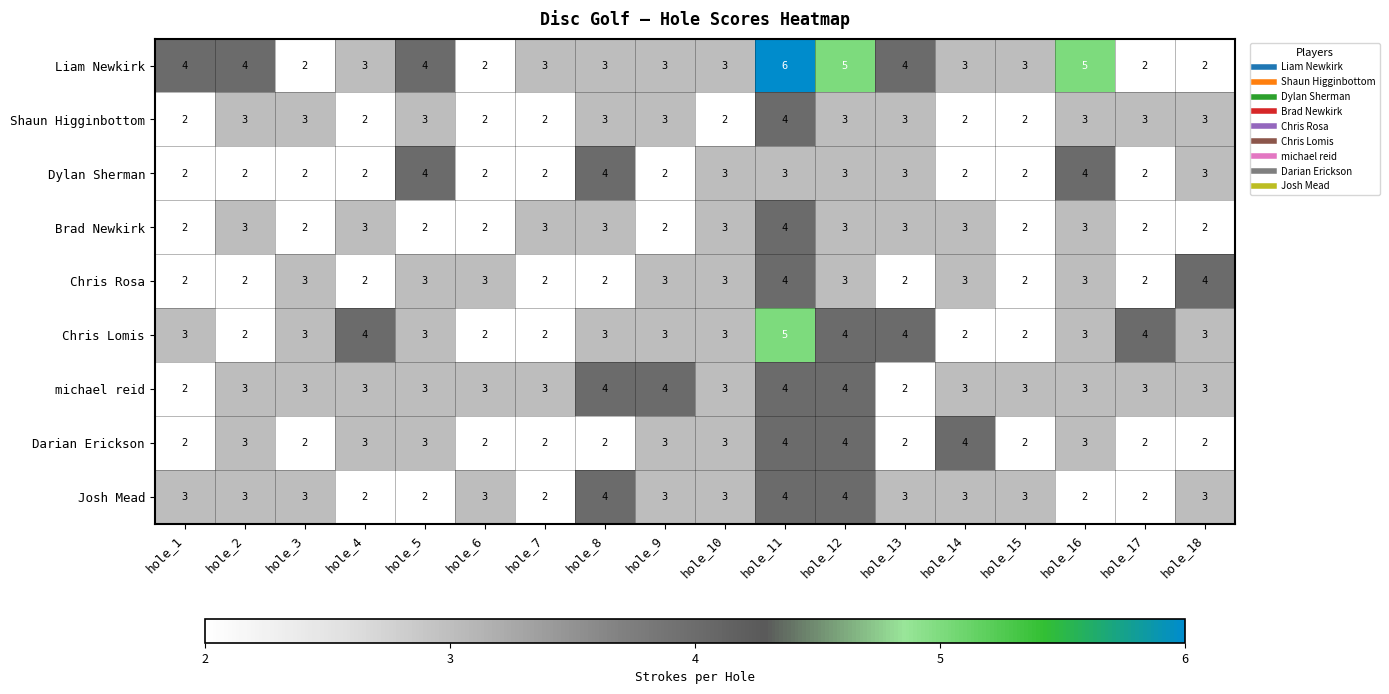

True or false: michael reid has a value of 3 at hole_13.

False